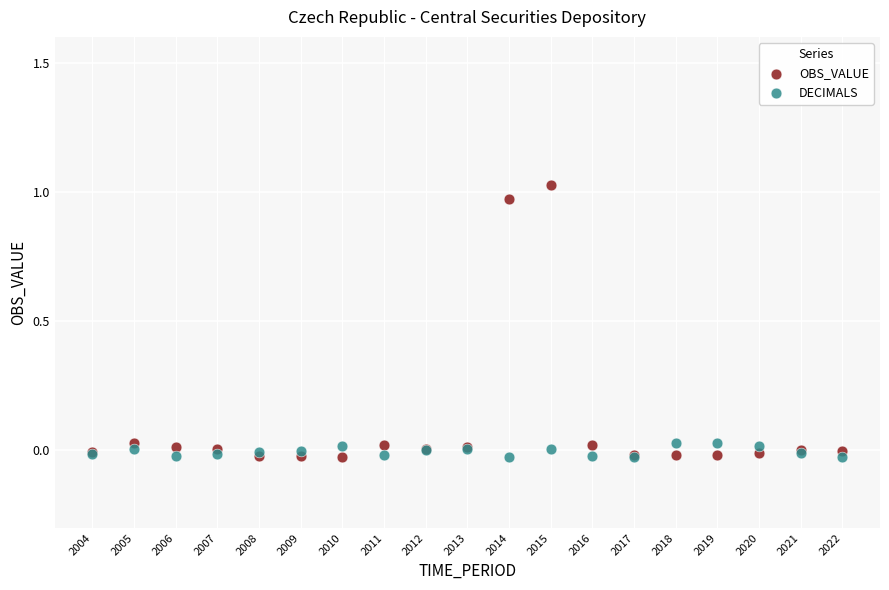

Which series reaches the maximum Y coordinate?

OBS_VALUE